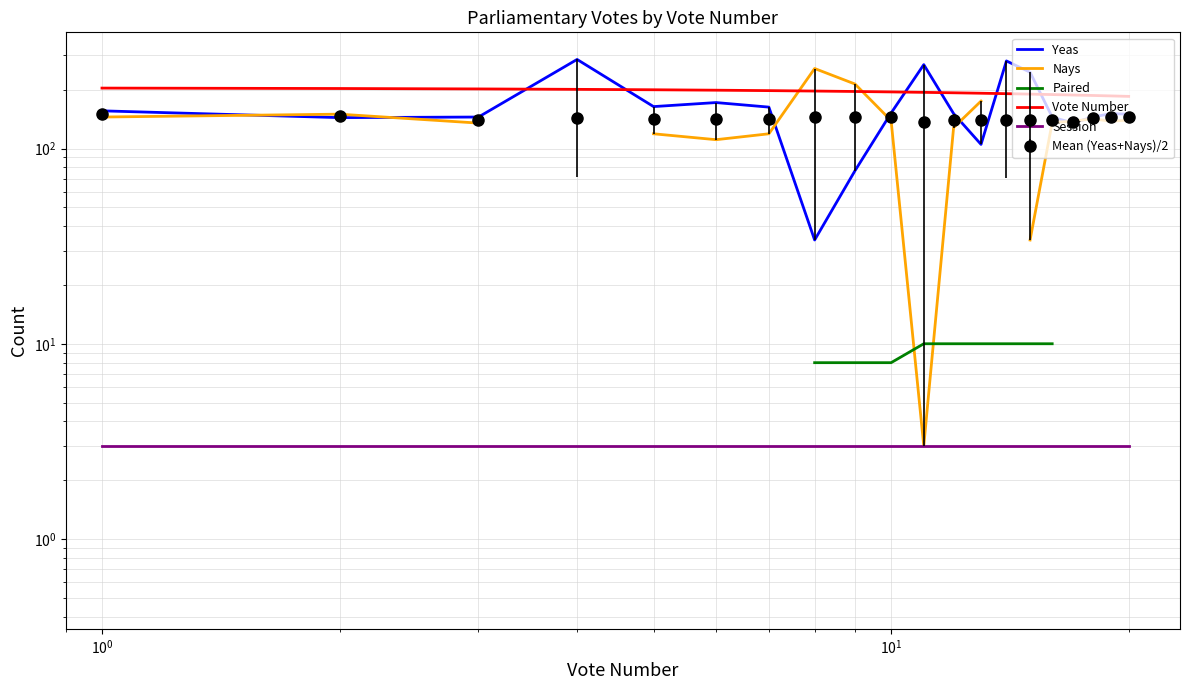

True or false: Session has a value of 3.0 at $\mathdefault{10^{1}}$.

True